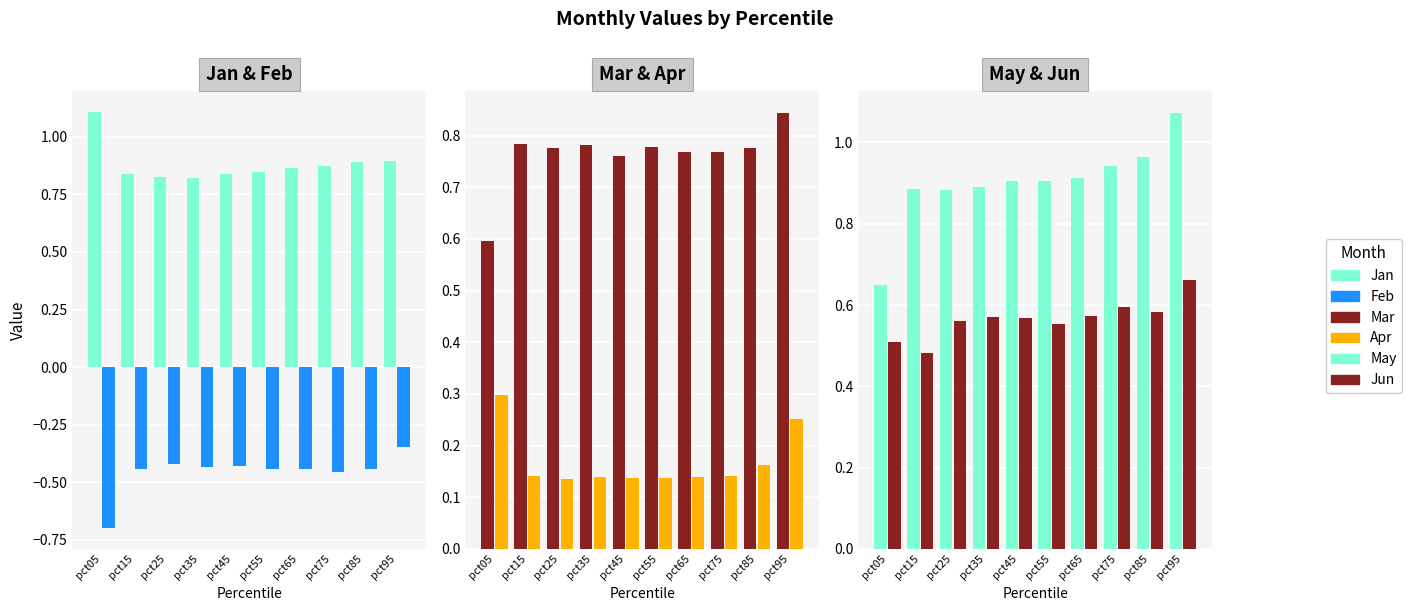

Reading left to right, transcribe all the data shown in this chart.

Jan: pct05=1.1	pct15=0.8	pct25=0.8	pct35=0.8	pct45=0.8	pct55=0.8	pct65=0.9	pct75=0.9	pct85=0.9	pct95=0.9
Feb: pct05=-0.7	pct15=-0.4	pct25=-0.4	pct35=-0.4	pct45=-0.4	pct55=-0.4	pct65=-0.4	pct75=-0.5	pct85=-0.4	pct95=-0.3
Mar: pct05=0.6	pct15=0.8	pct25=0.8	pct35=0.8	pct45=0.8	pct55=0.8	pct65=0.8	pct75=0.8	pct85=0.8	pct95=0.8
Apr: pct05=0.3	pct15=0.1	pct25=0.1	pct35=0.1	pct45=0.1	pct55=0.1	pct65=0.1	pct75=0.1	pct85=0.2	pct95=0.3
May: pct05=0.6	pct15=0.9	pct25=0.9	pct35=0.9	pct45=0.9	pct55=0.9	pct65=0.9	pct75=0.9	pct85=1.0	pct95=1.1
Jun: pct05=0.5	pct15=0.5	pct25=0.6	pct35=0.6	pct45=0.6	pct55=0.6	pct65=0.6	pct75=0.6	pct85=0.6	pct95=0.7